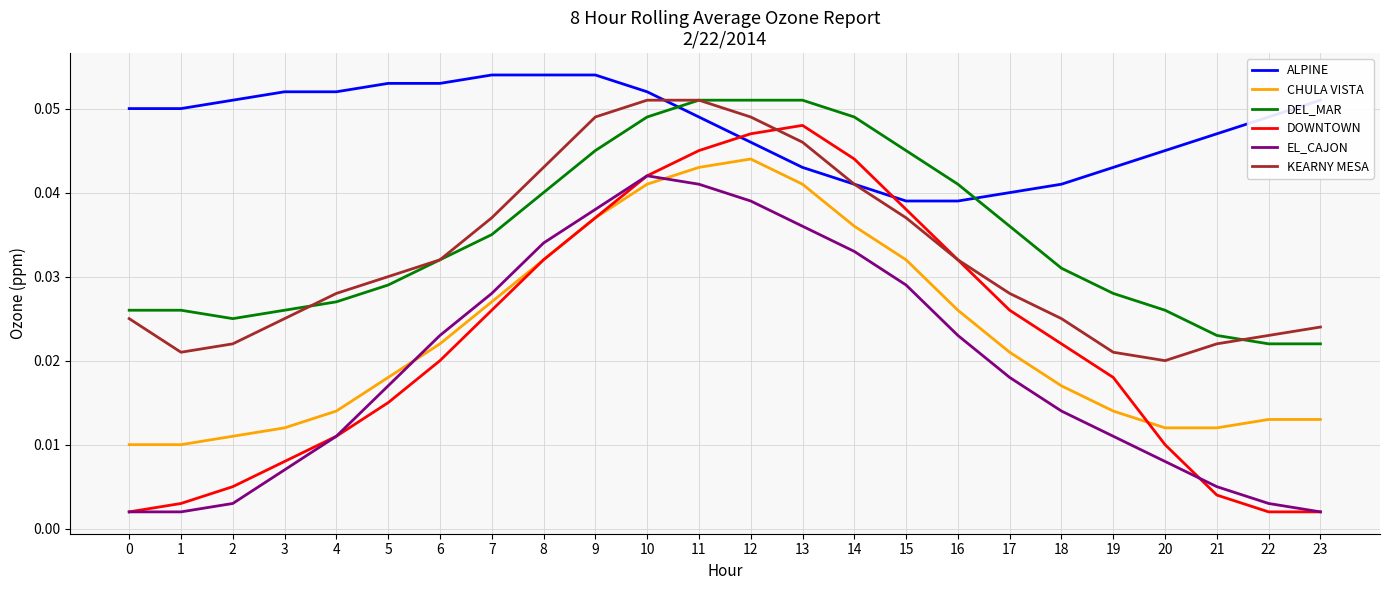

Is the value of DOWNTOWN at 21 greater than the value of CHULA VISTA at 13?

No